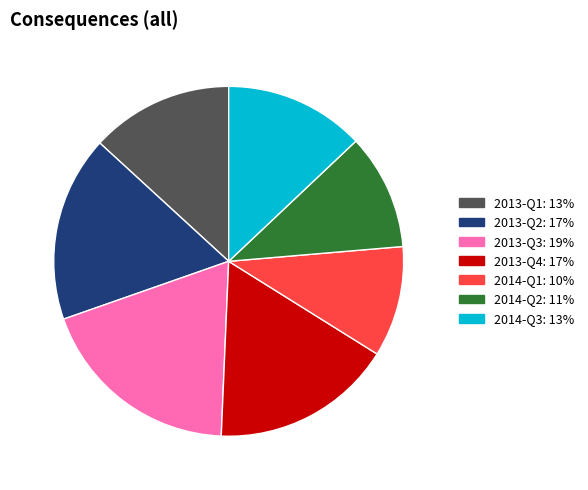

Does 2014-Q3 represent more than half of the total?

No